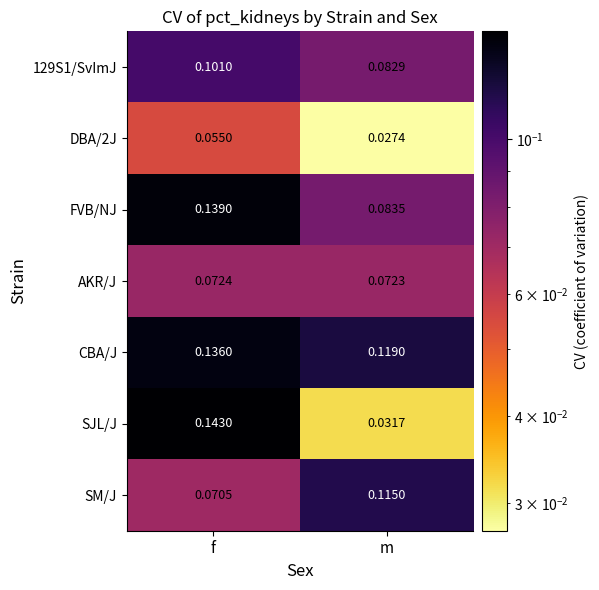

Where is AKR/J nearest to the value 0?

m